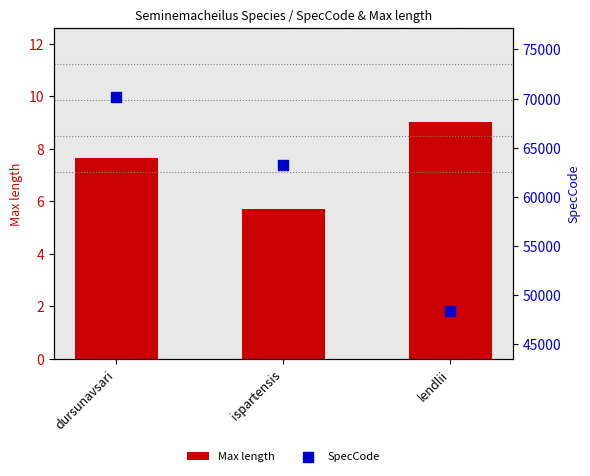

Which series has the largest Y range (max minus min)?

SpecCode